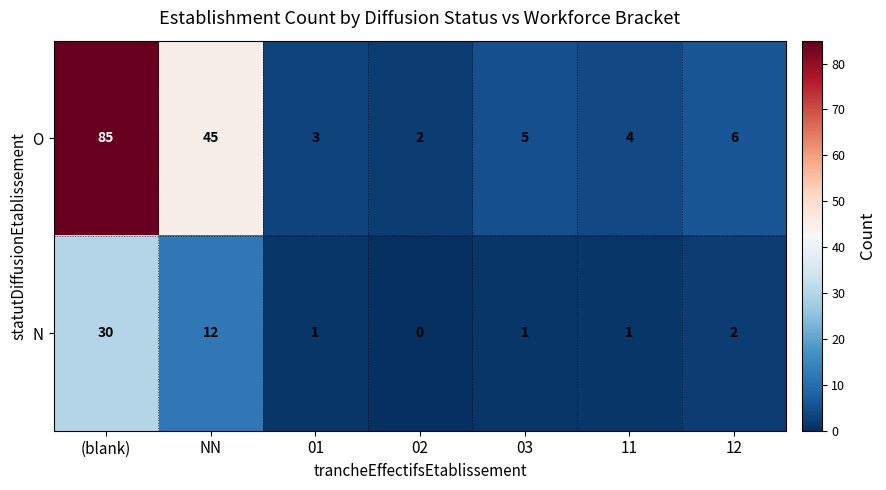

What is the difference between the highest and lowest values at 03?

4